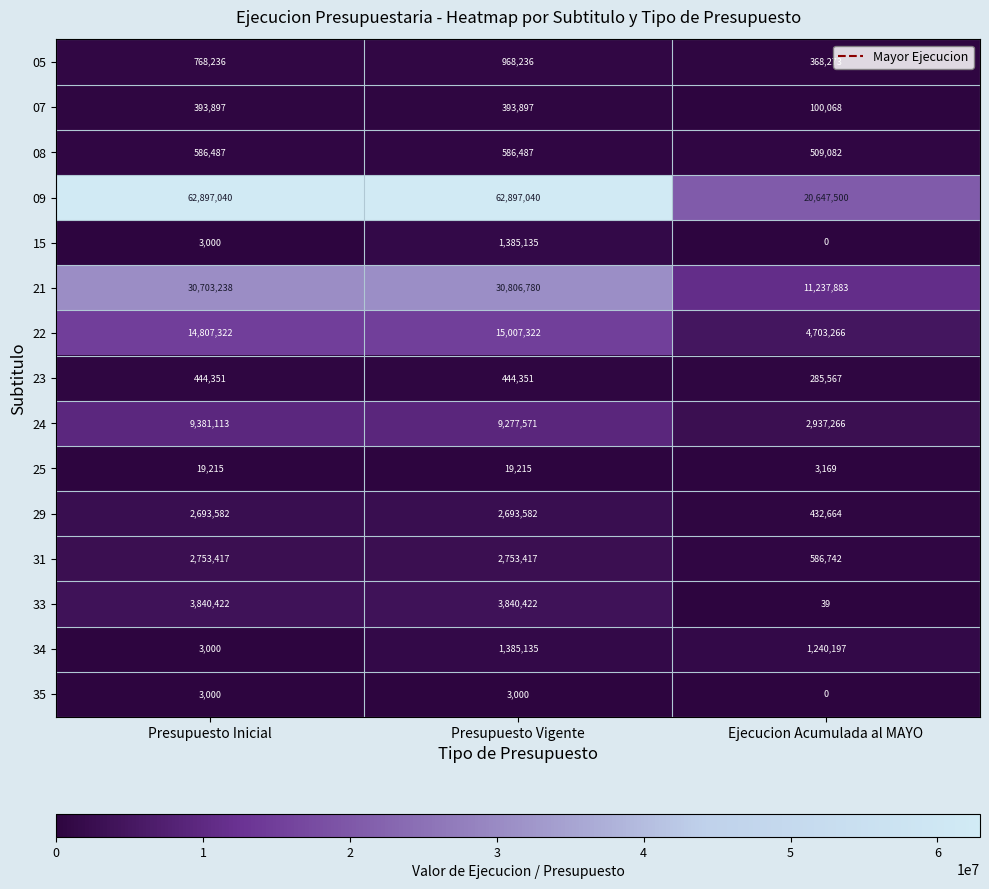

What is the approximate value of 29 at Presupuesto Inicial?

2693582